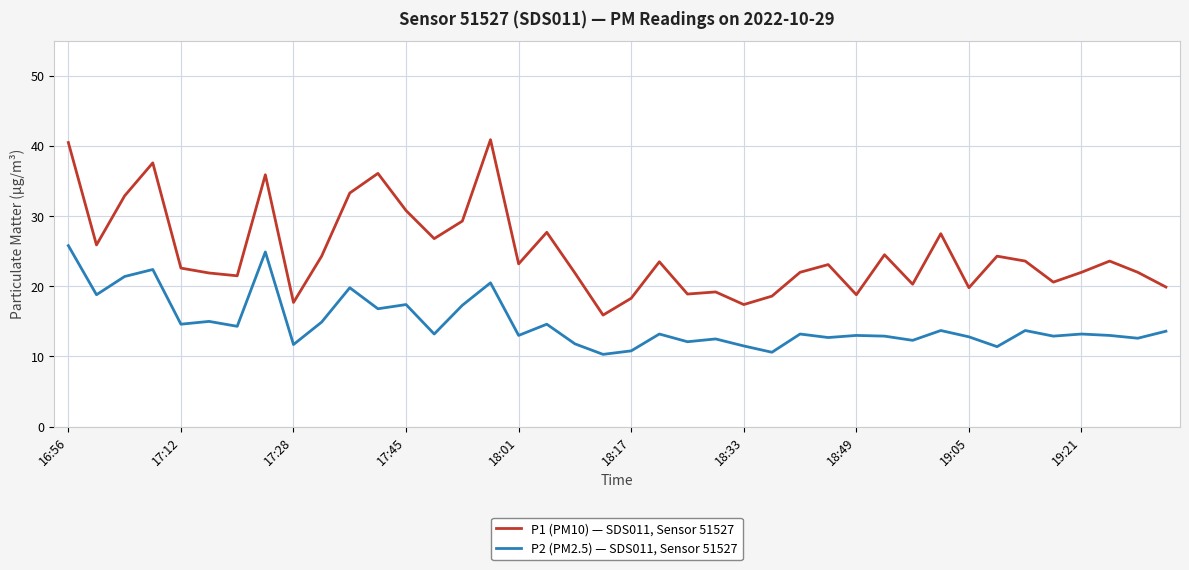

Which series has the largest range (max minus min)?

P1 (PM10) — SDS011, Sensor 51527